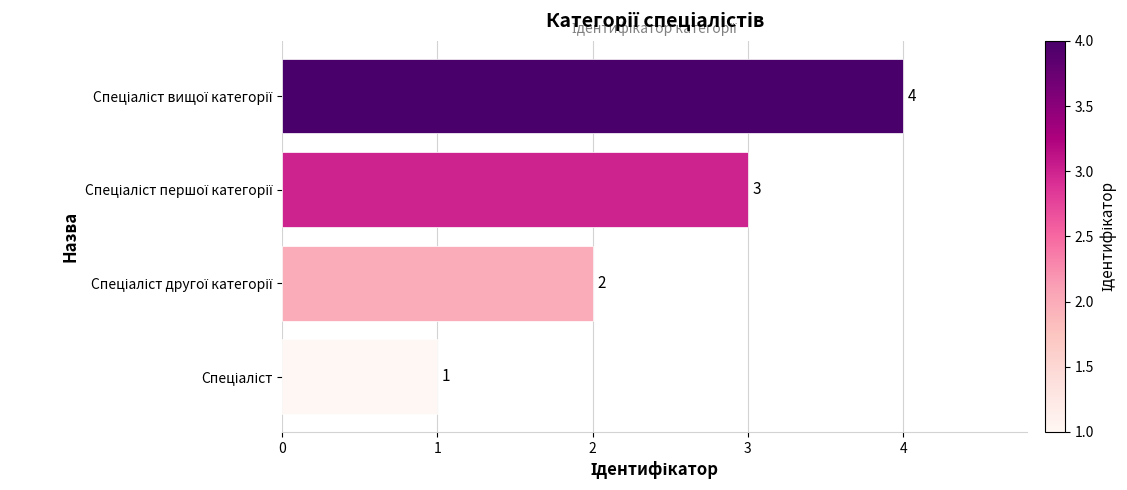

What is the greatest value displayed?

4